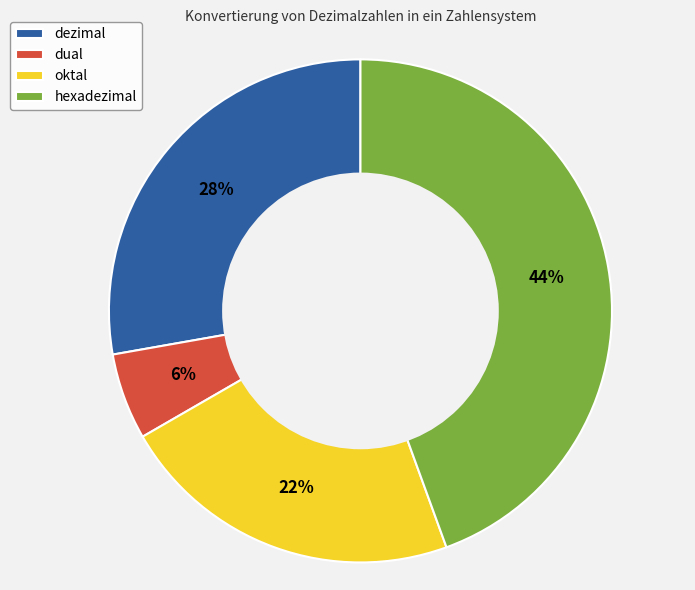

To the nearest percent, what is the combined percentage of dual and hexadezimal?

50%